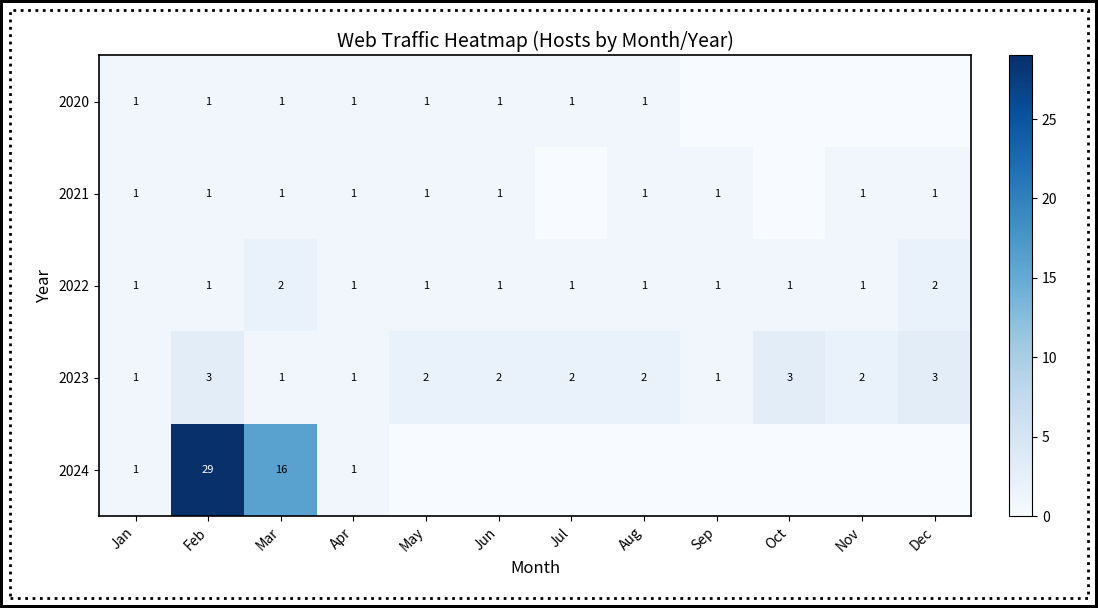

Is it true that 2021 equals 1 at Jun?

True